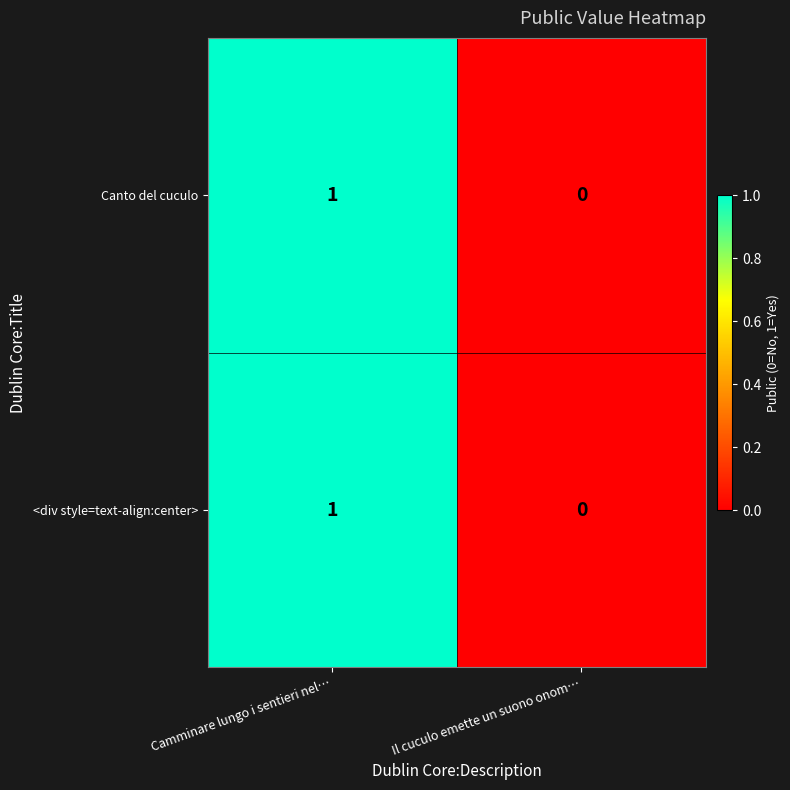

Rank the categories by <div style=text-align:center> value from lowest to highest.

Il cuculo emette un suono onom…, Camminare lungo i sentieri nel…